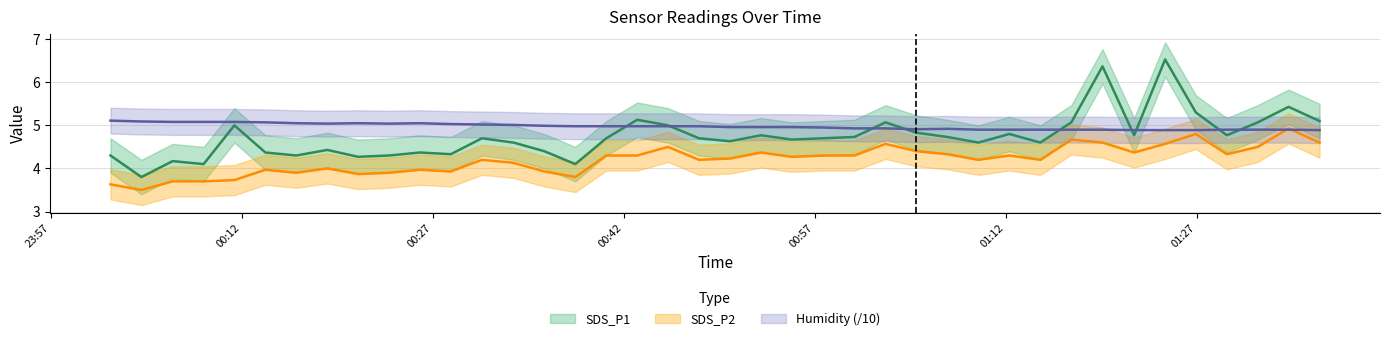

Which series has the largest total across all categories?

Humidity